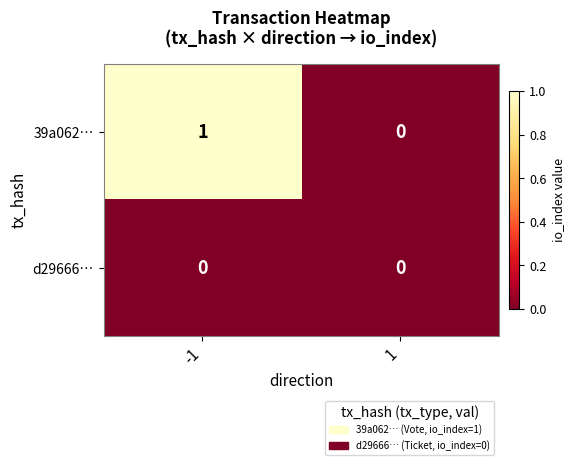

Which series has the largest total across all categories?

39a062…